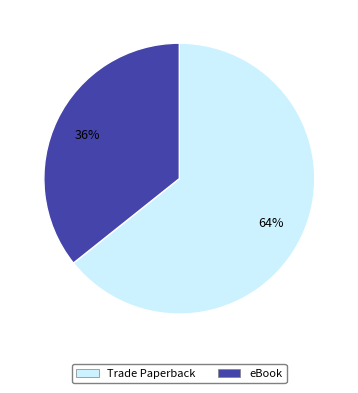

To the nearest percent, what portion does Trade Paperback represent?

64%